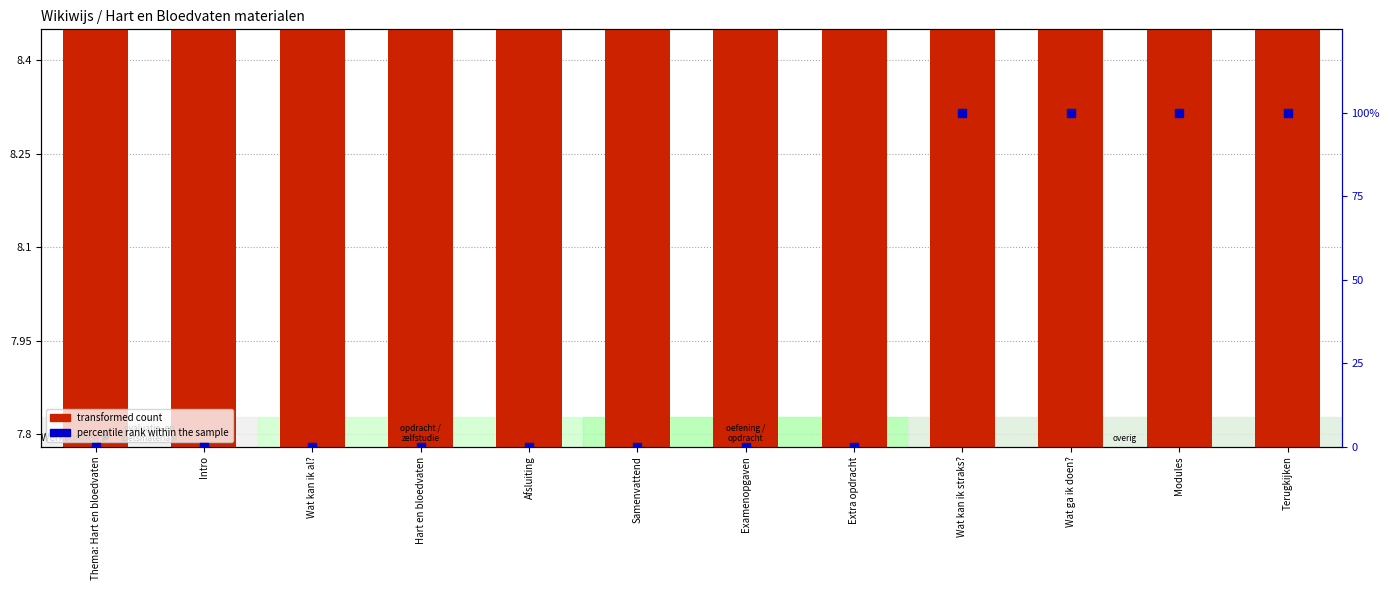

What are all the series names shown in the legend?

transformed count, percentile rank within the sample